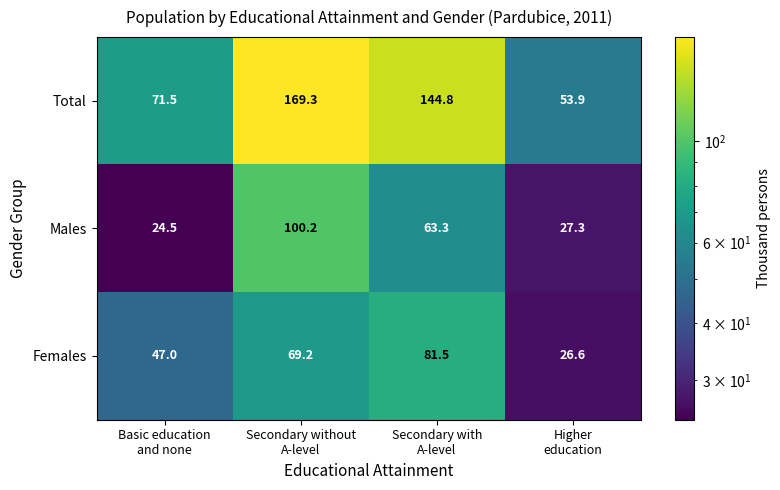

Rank the series at Higher
education from highest to lowest value.

Total, Males, Females